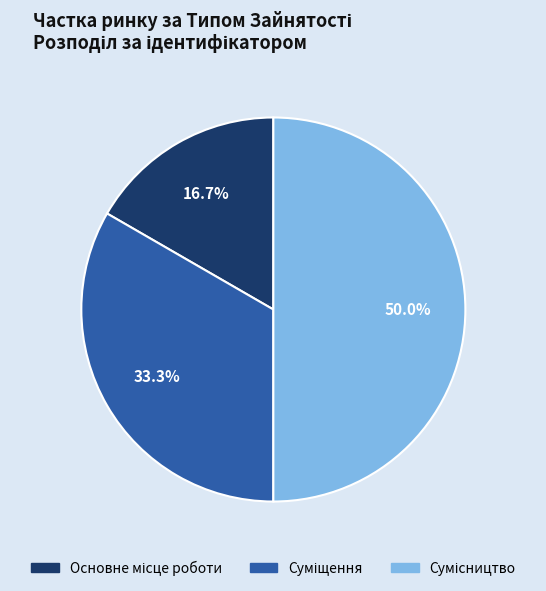

How many slices are in this pie chart?

3